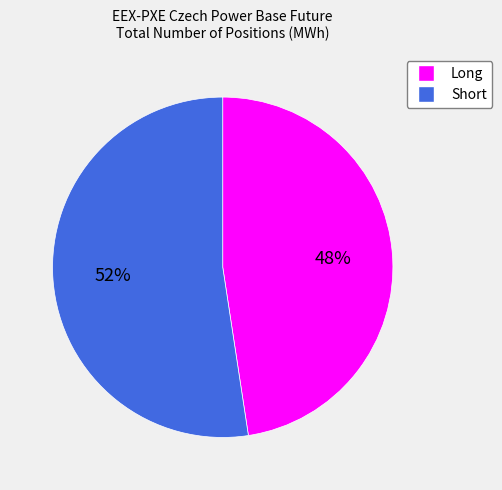

To the nearest percent, what percentage of the pie is Short?

52%